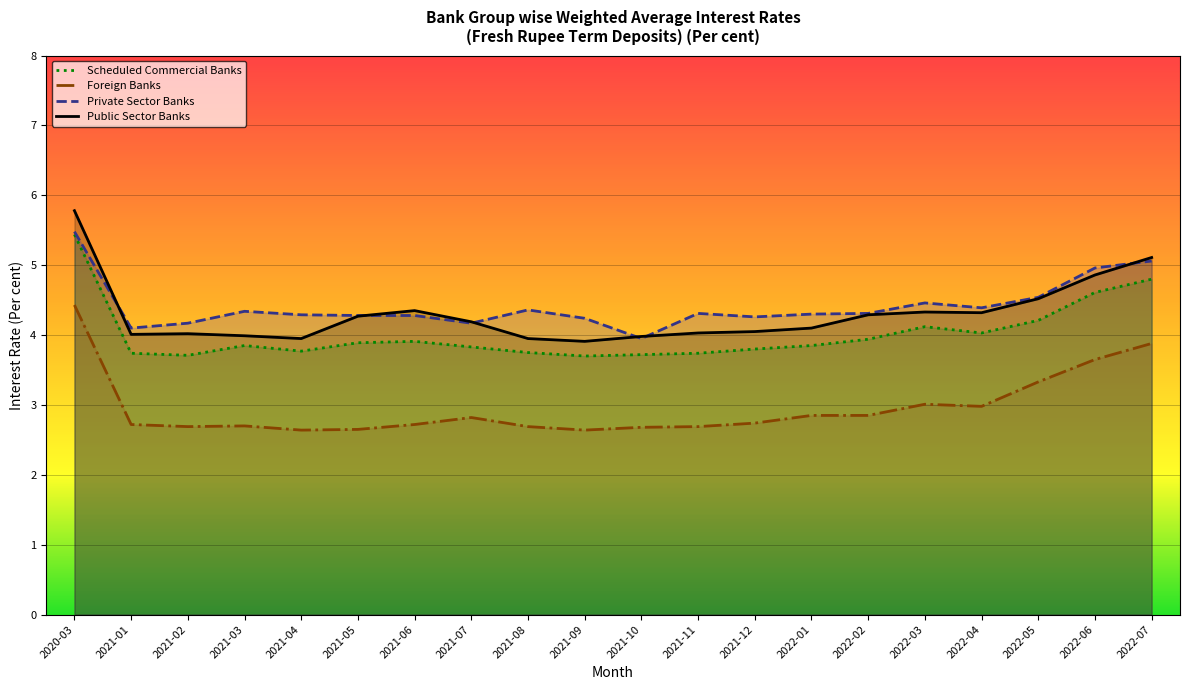

Which series has the largest range (max minus min)?

Public Sector Banks